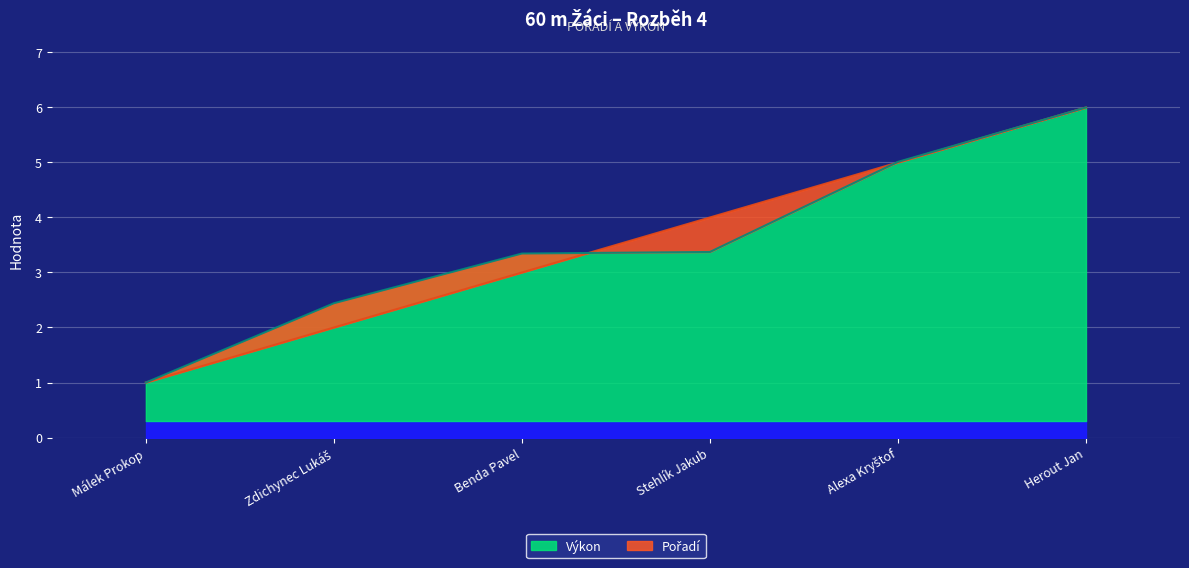

What is the greatest value displayed?

6.0